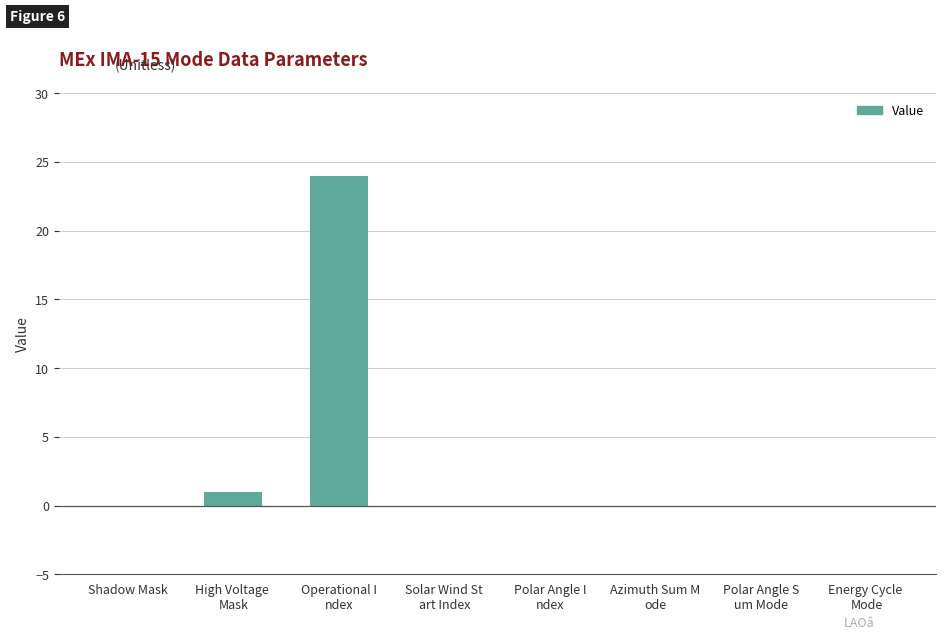

How many data points does each series have?

8